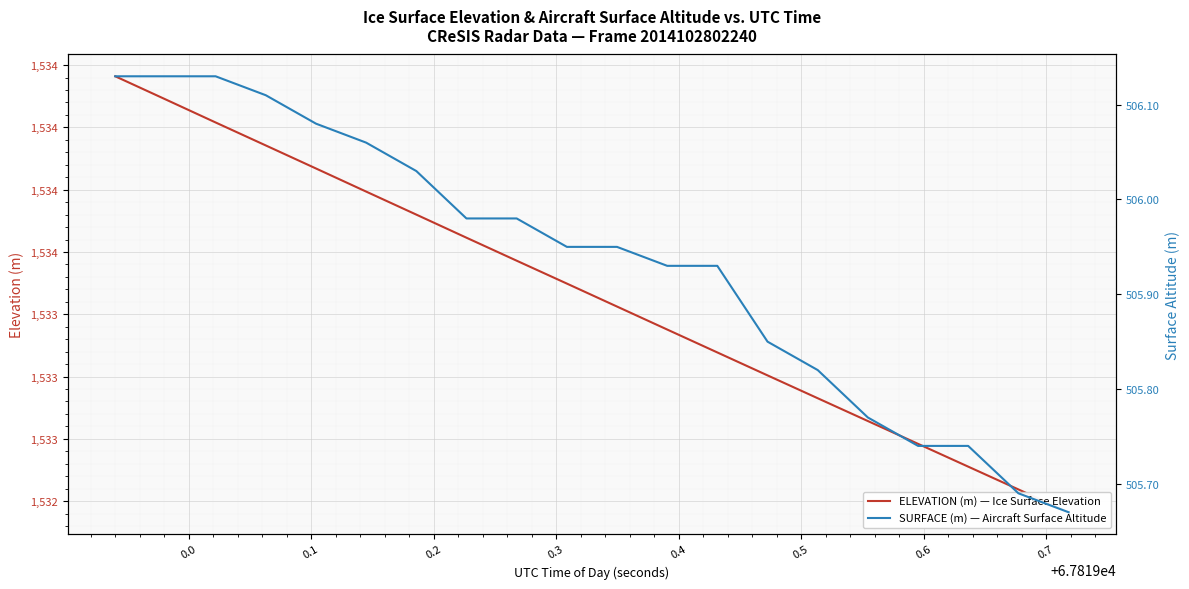

What is the difference between the maximum and second lowest values in the ELEVATION (m) — Ice Surface Elevation series?

1.7